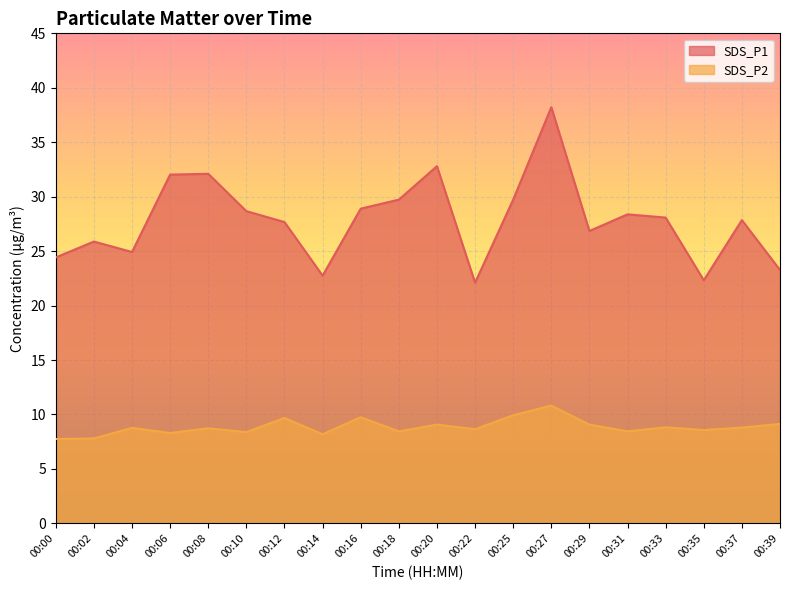

At which label does SDS_P1 first exceed 28?

00:06